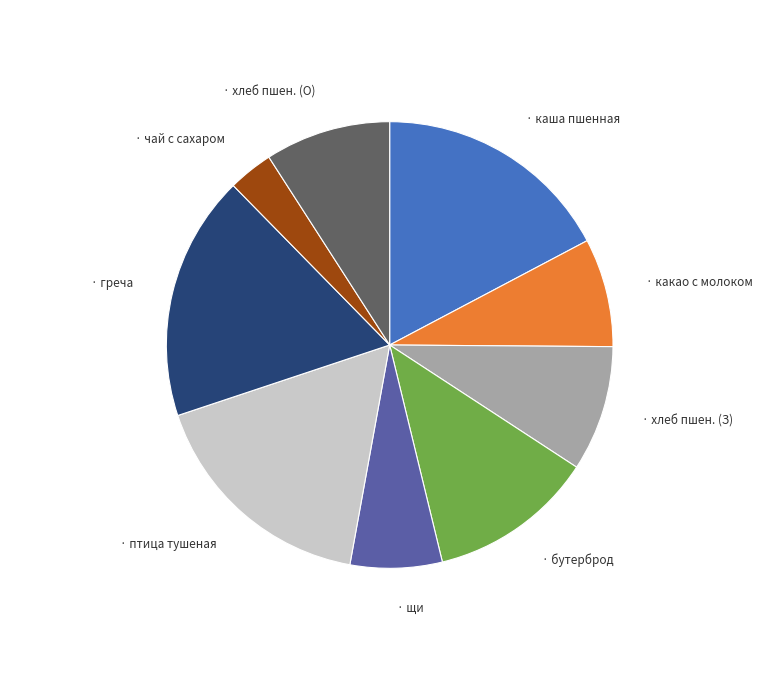

How many slices are in this pie chart?

9